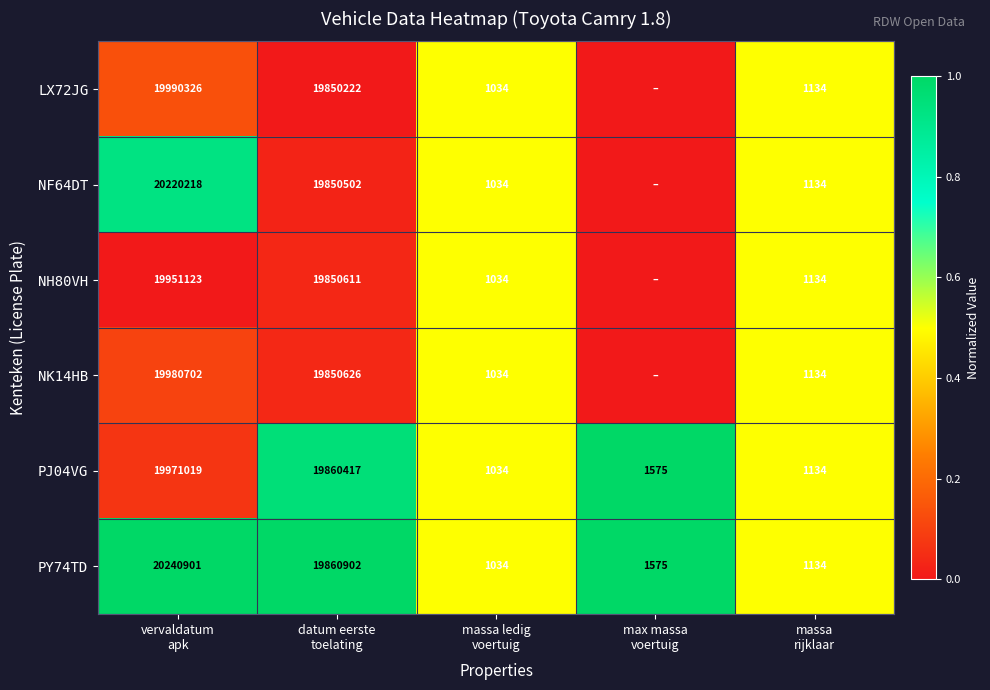

What is the difference between the maximum and minimum values in the PJ04VG series?

19969985